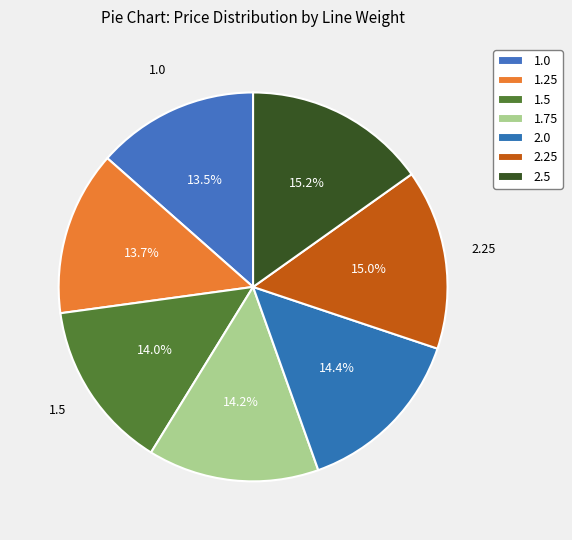

How many segments does this pie chart have?

7